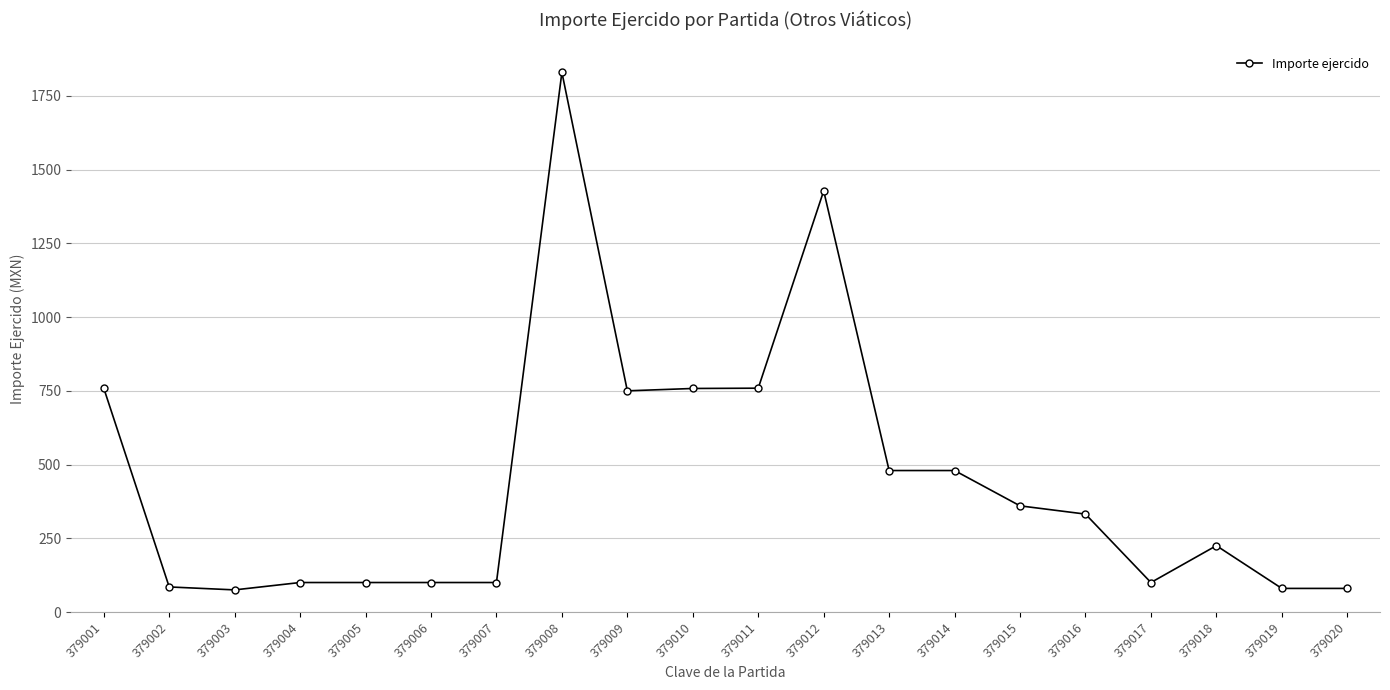

Which has a higher value, 379015 or 379001?

379001